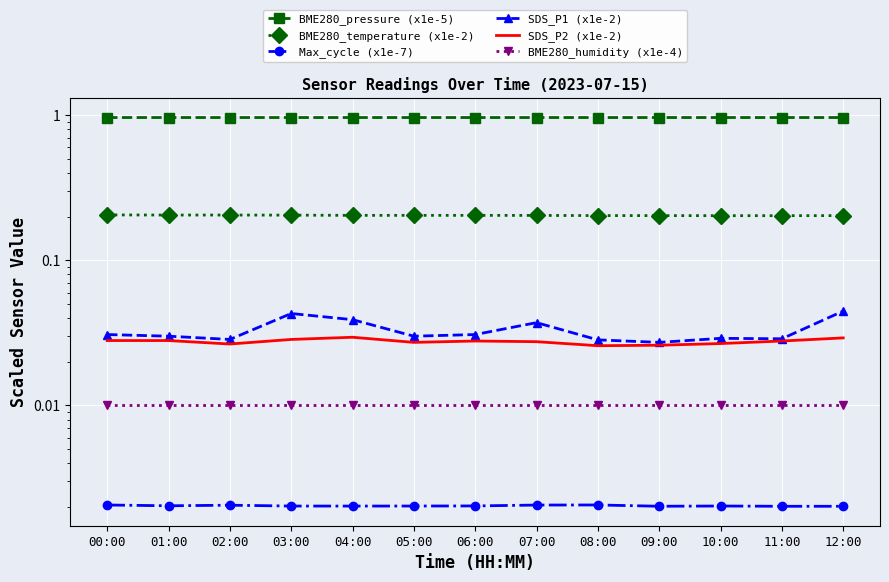

Is it true that SDS_P2 (x1e-2) equals 0.0 at 02:00?

True